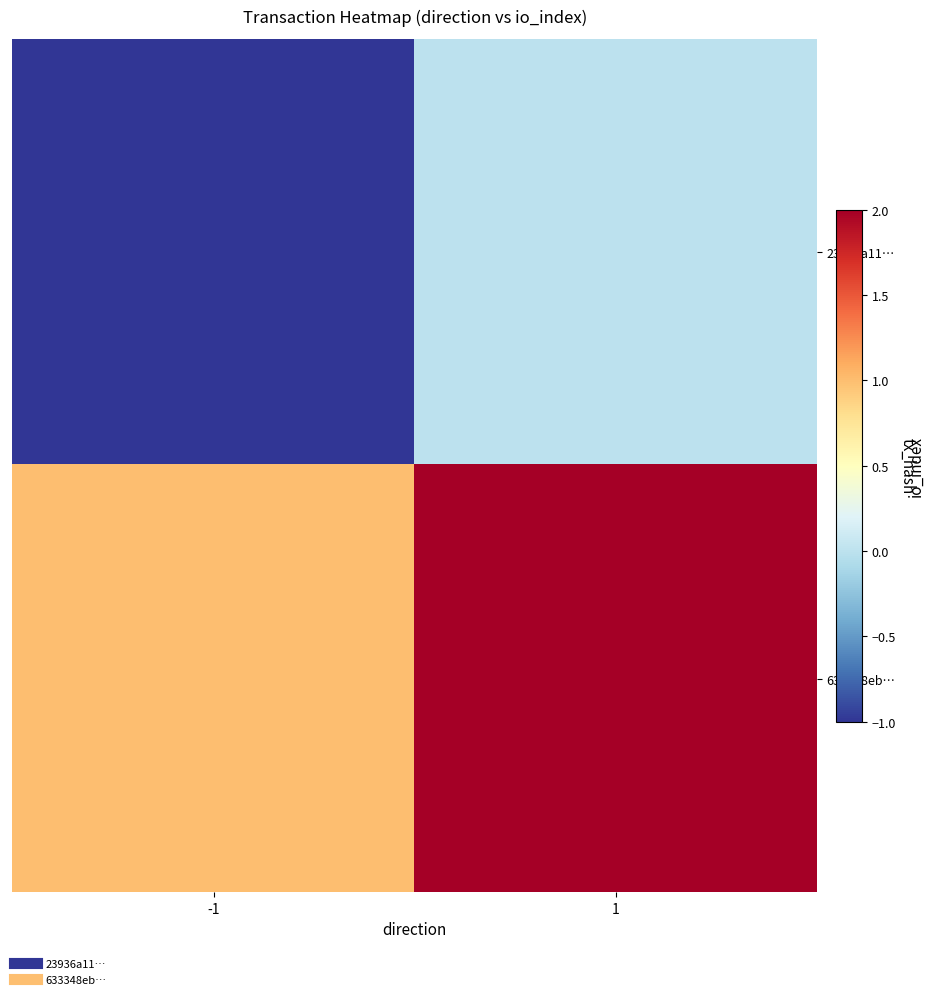

Between -1 and 1, which is larger?

1